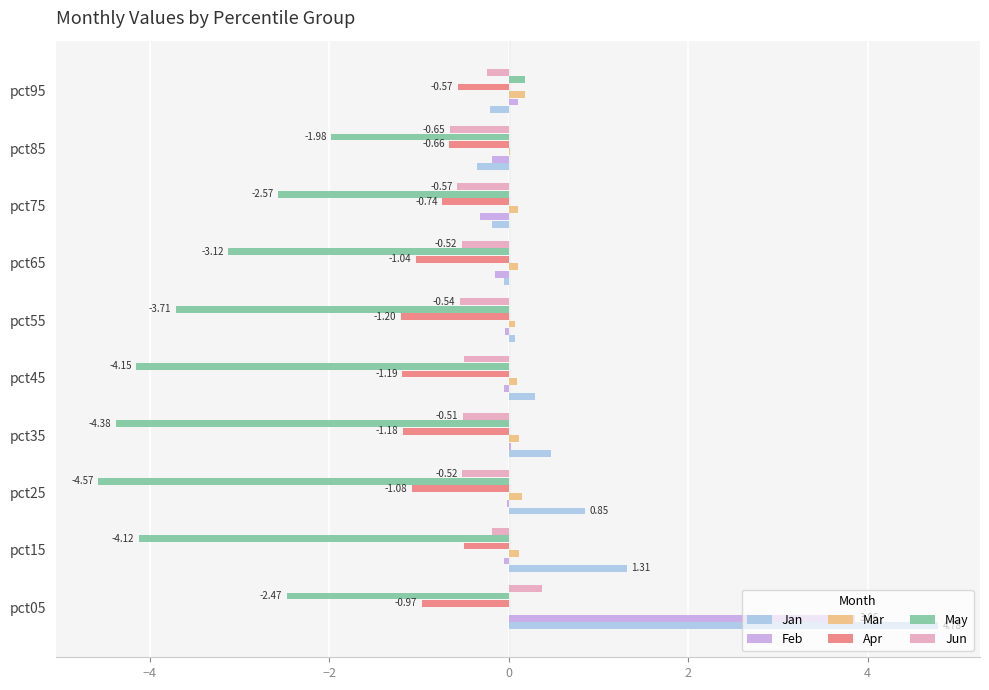

How many categories are shown in the chart?

10